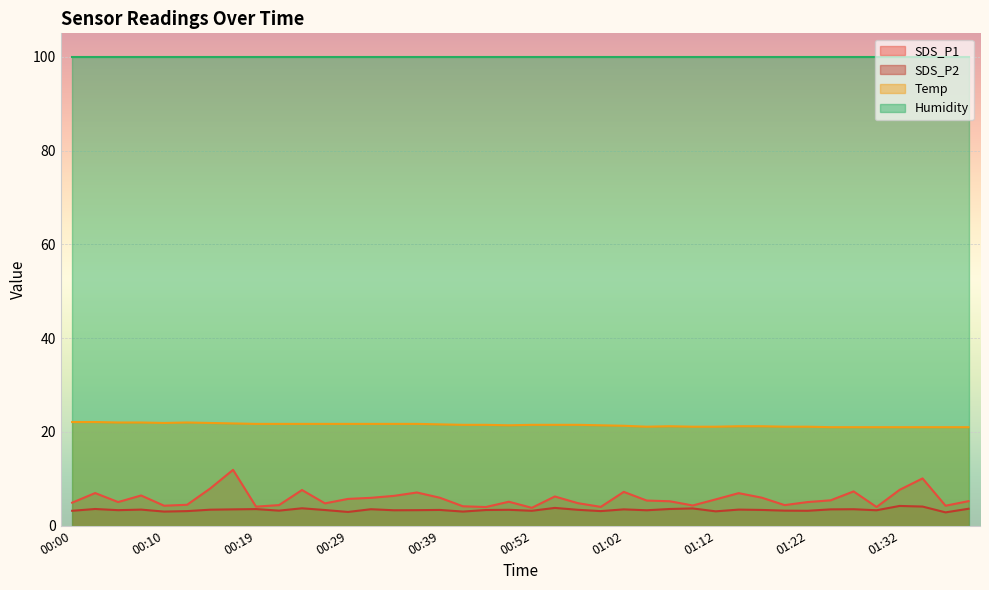

True or false: SDS_P1 has more than 0 points higher than both neighbors.

True